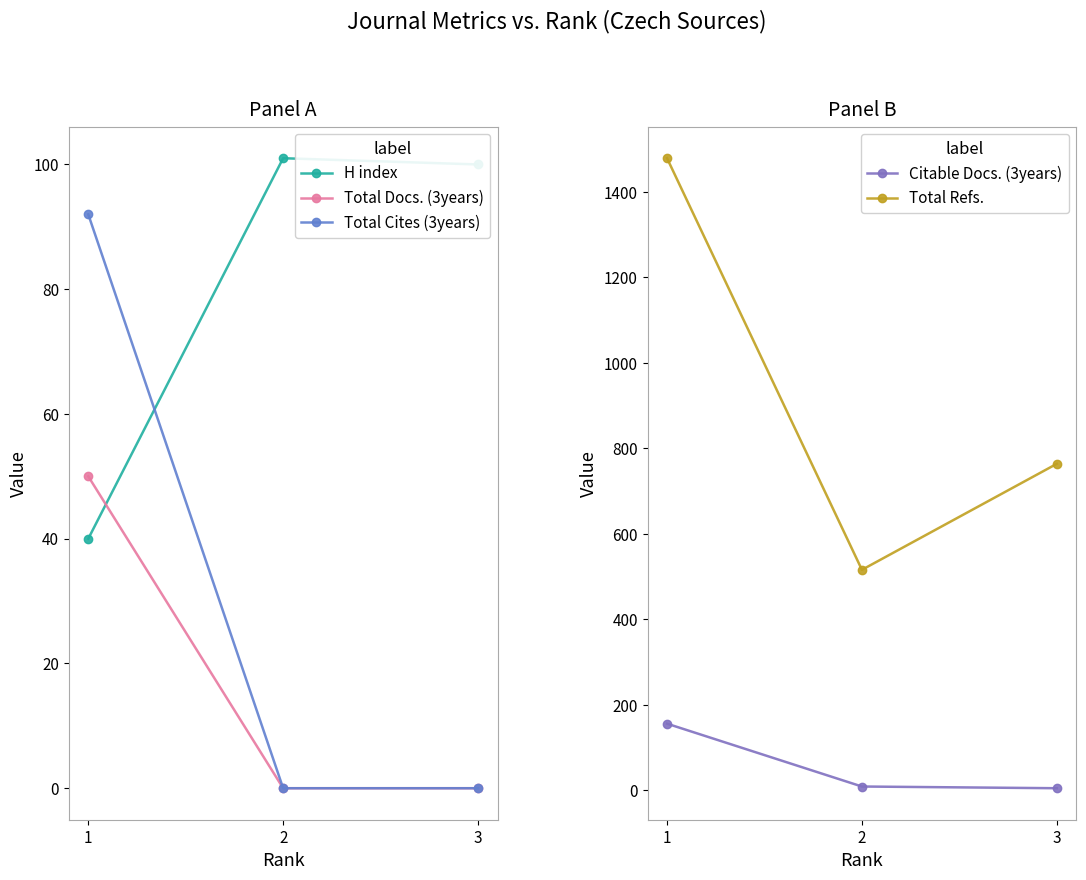

How many lines are shown in the chart?

5